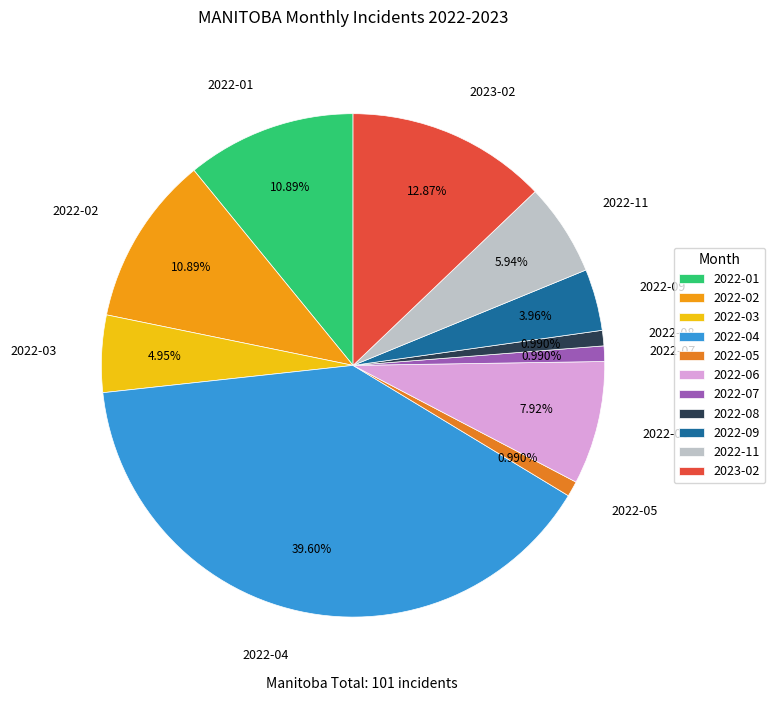

What is the largest slice in the pie chart?

2022-04